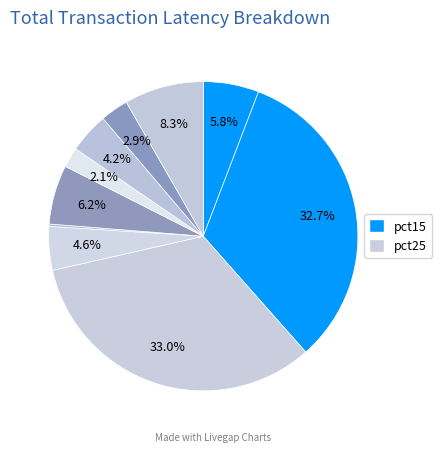

How many segments does this pie chart have?

10